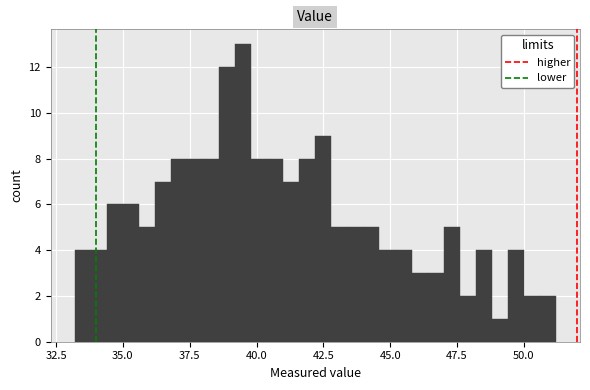

Around what value on the x-axis is the tallest bar? Give the approximate position of its centre, as read against the axis.

39.5